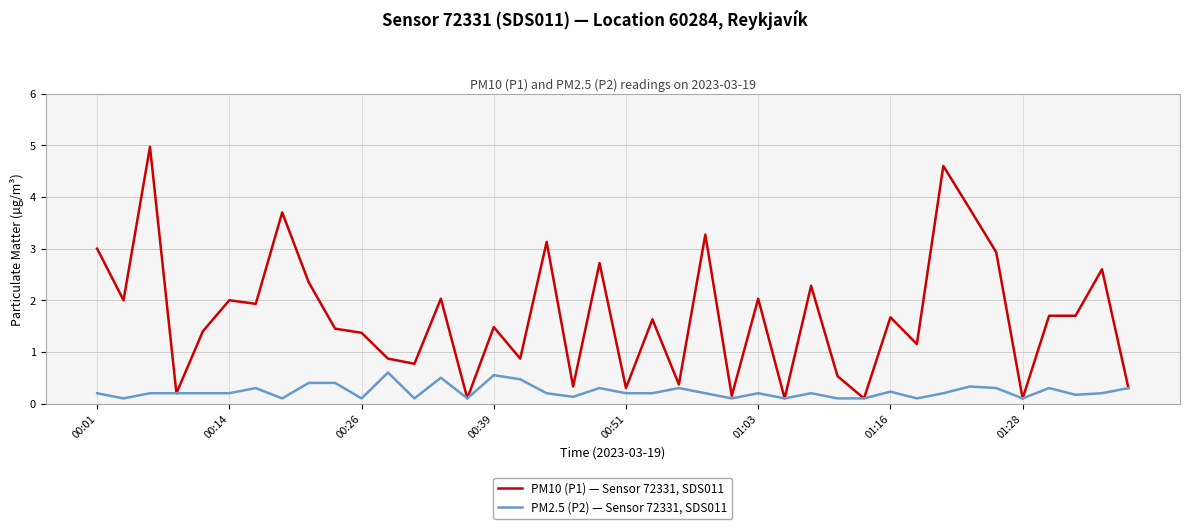

What is the maximum value shown in the chart?

5.0